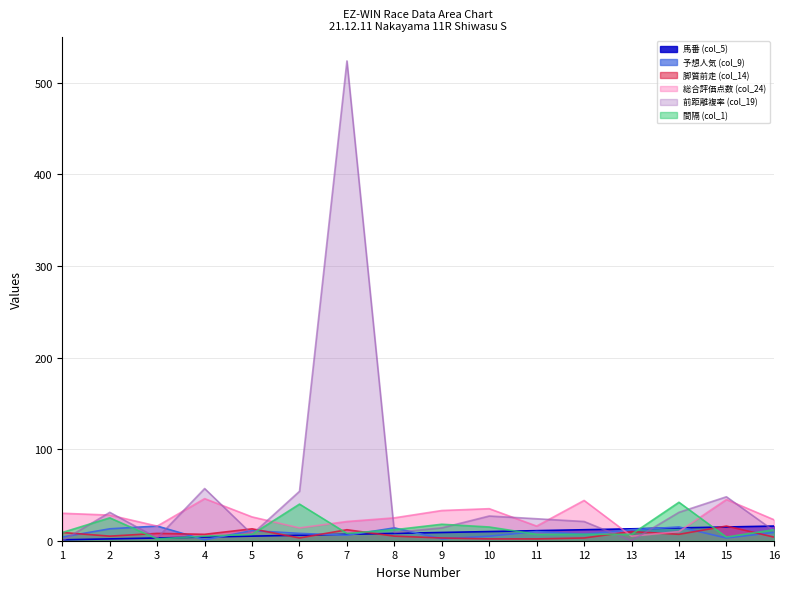

The 予想人気 (col_9) series shows 2 at 1. True or false?

False